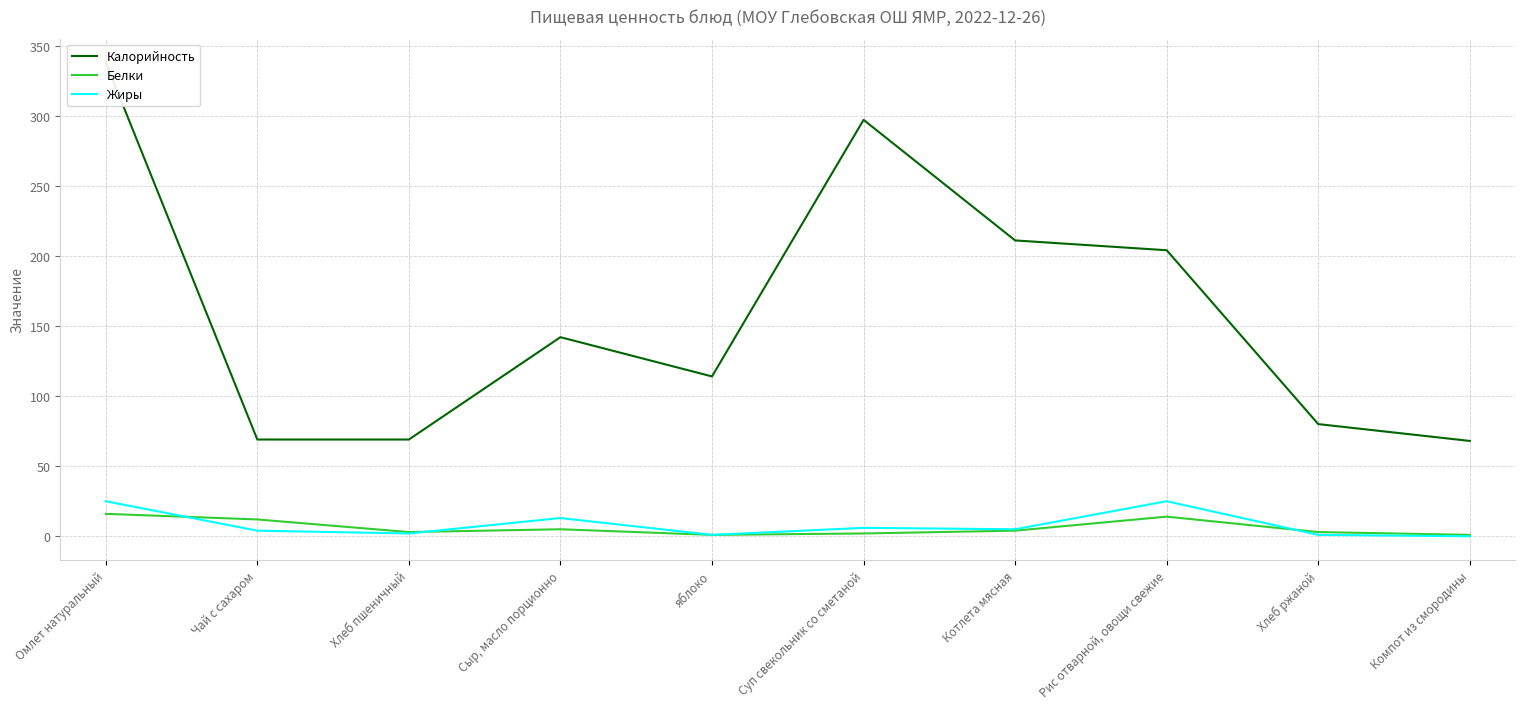

Which series has the widest spread of values?

Калорийность